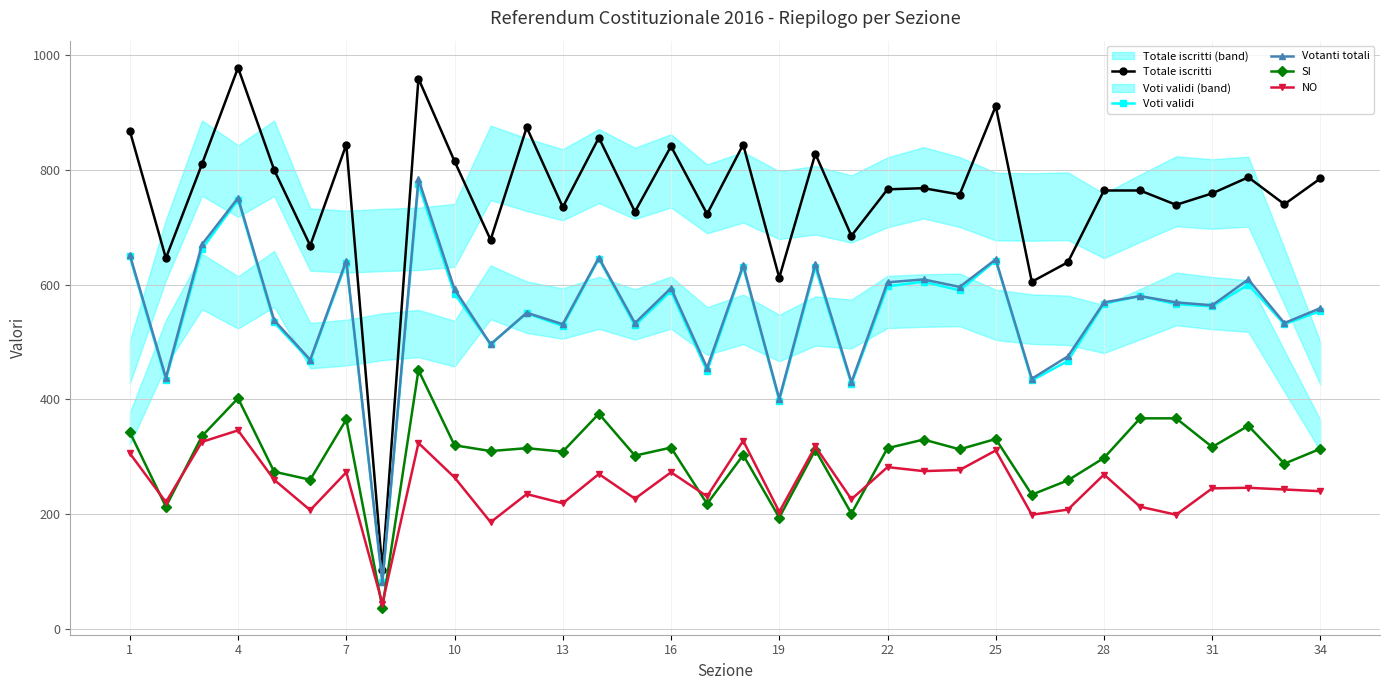

At which category does SI reach its first local peak?

4